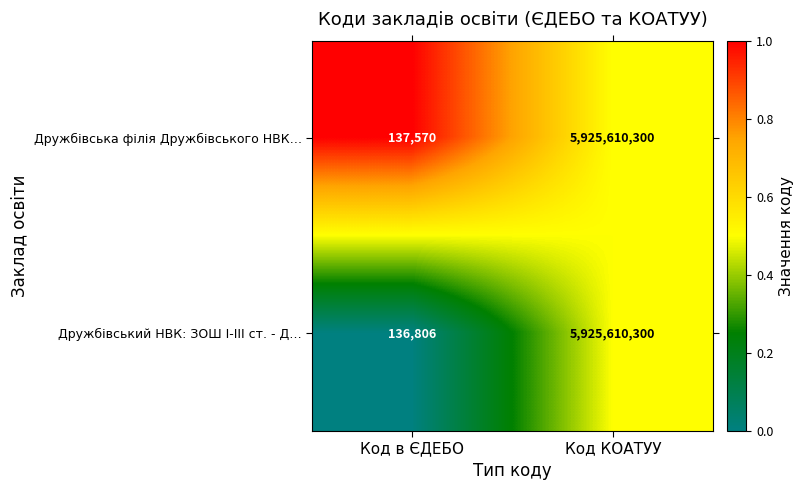

Which category has the highest value in the Дружбівська філія Дружбівського НВК… series?

Код КОАТУУ